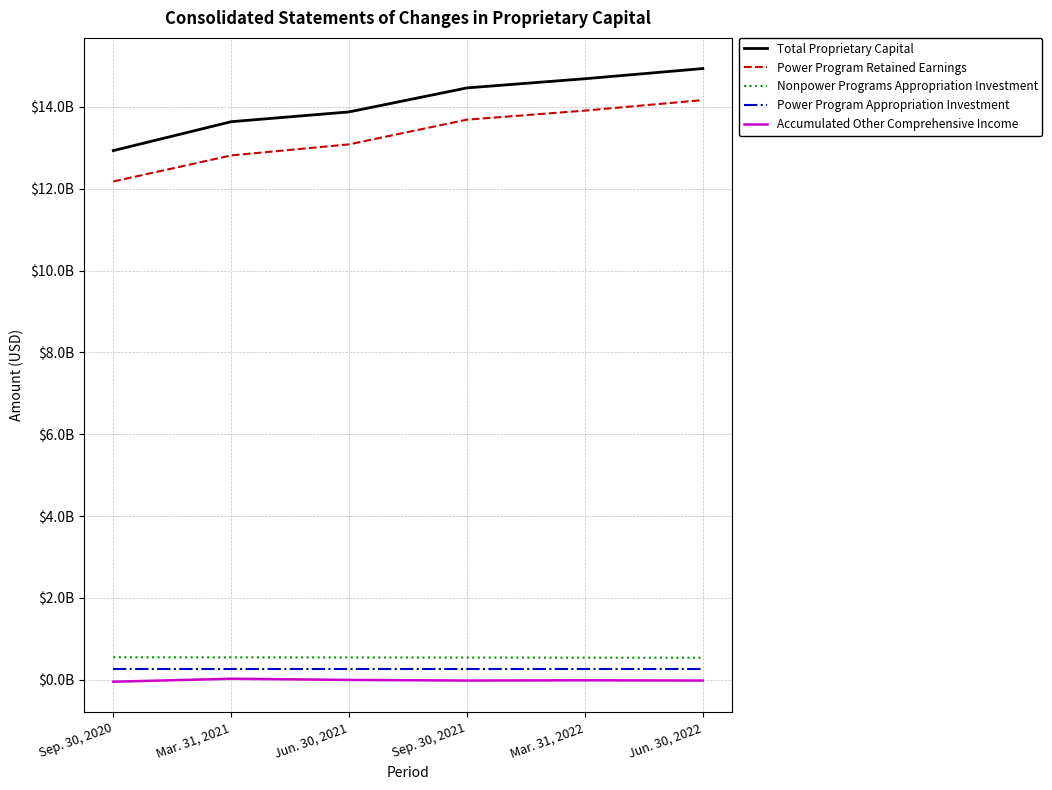

True or false: Power Program Retained Earnings and Accumulated Other Comprehensive Income intersect in this chart.

False